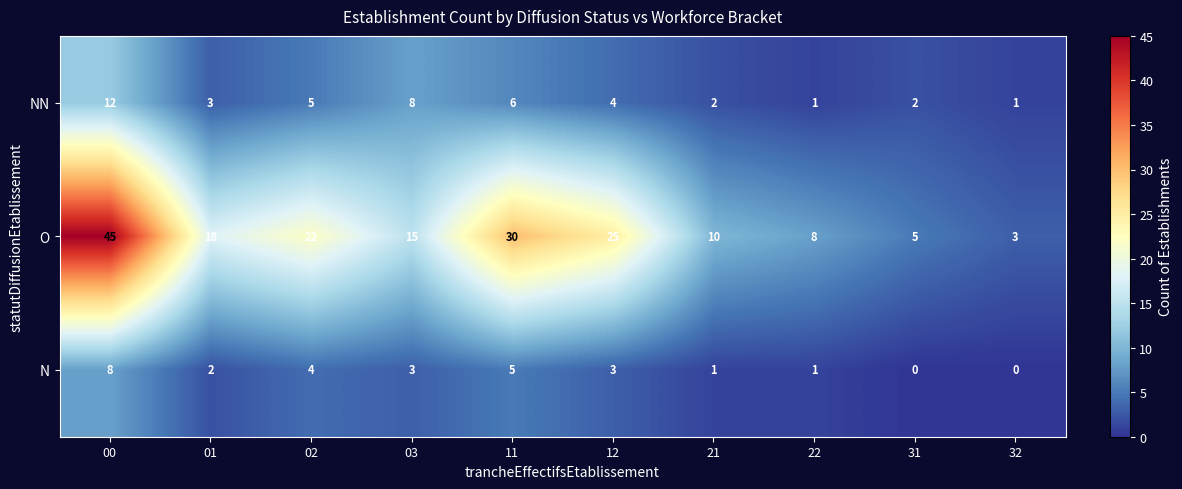

How many categories are shown in the chart?

10